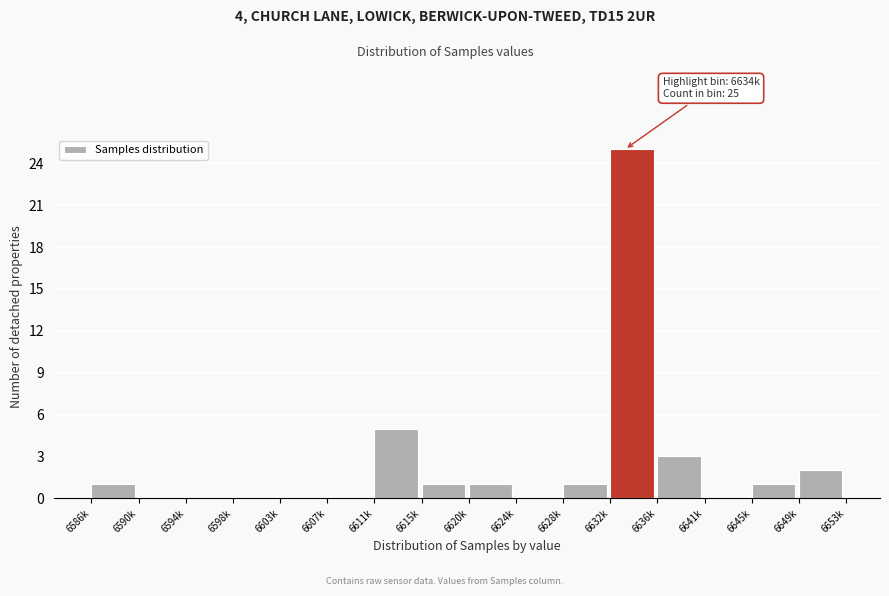

Reading right to left, list all the values displayed in this chart.

6649k=2	6645k=1	6641k=0	6636k=3	6632k=25	6628k=1	6624k=0	6620k=1	6615k=1	6611k=5	6607k=0	6603k=0	6598k=0	6594k=0	6590k=0	6586k=1